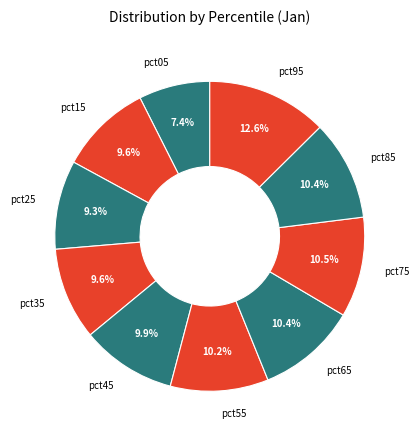

What is the largest slice in the pie chart?

pct95